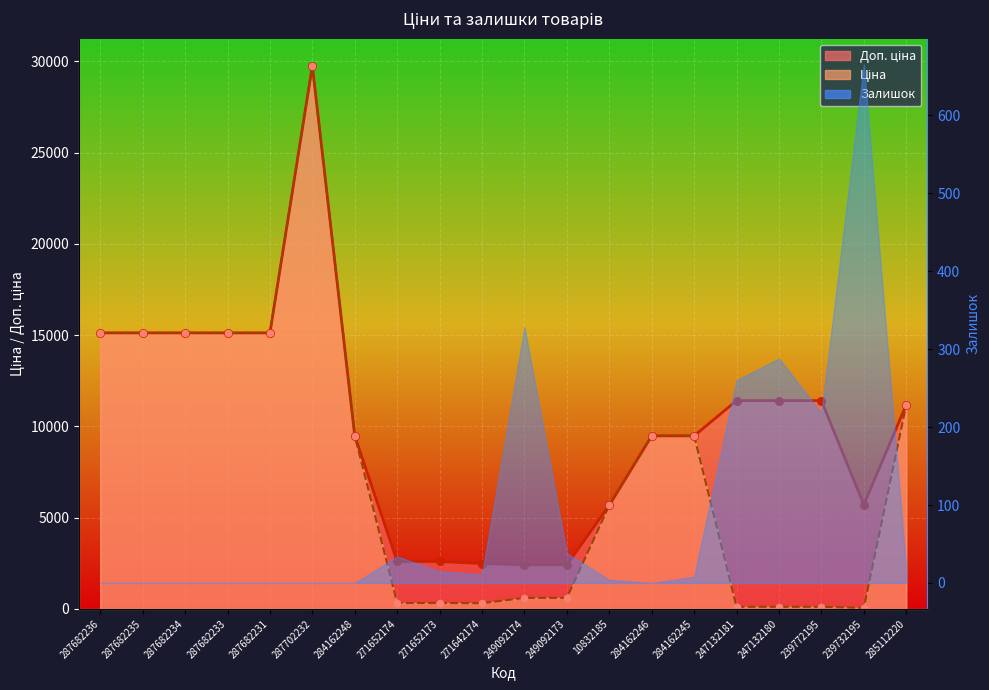

Which series has the widest spread of Y values?

Ціна